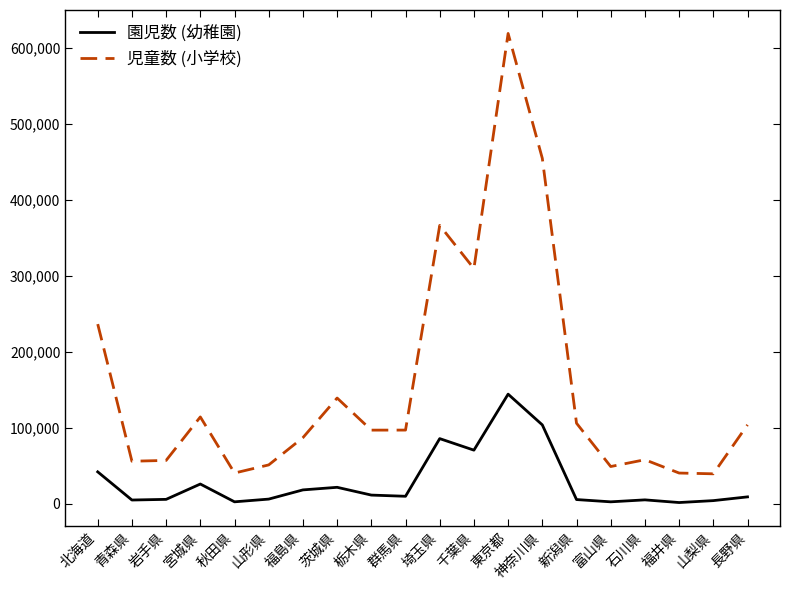

How many lines are shown in the chart?

2